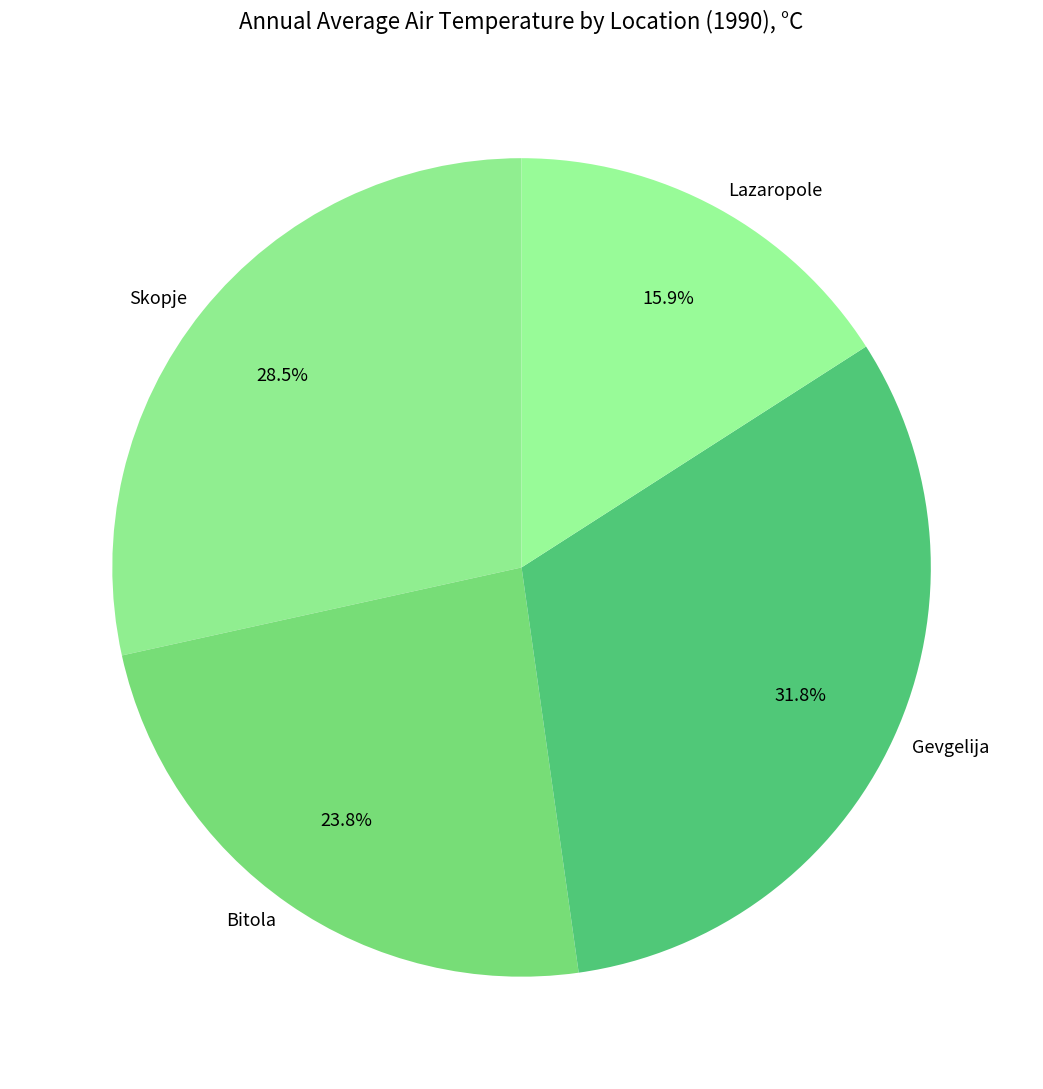

Do Lazaropole and Skopje together represent more than half of the pie?

No